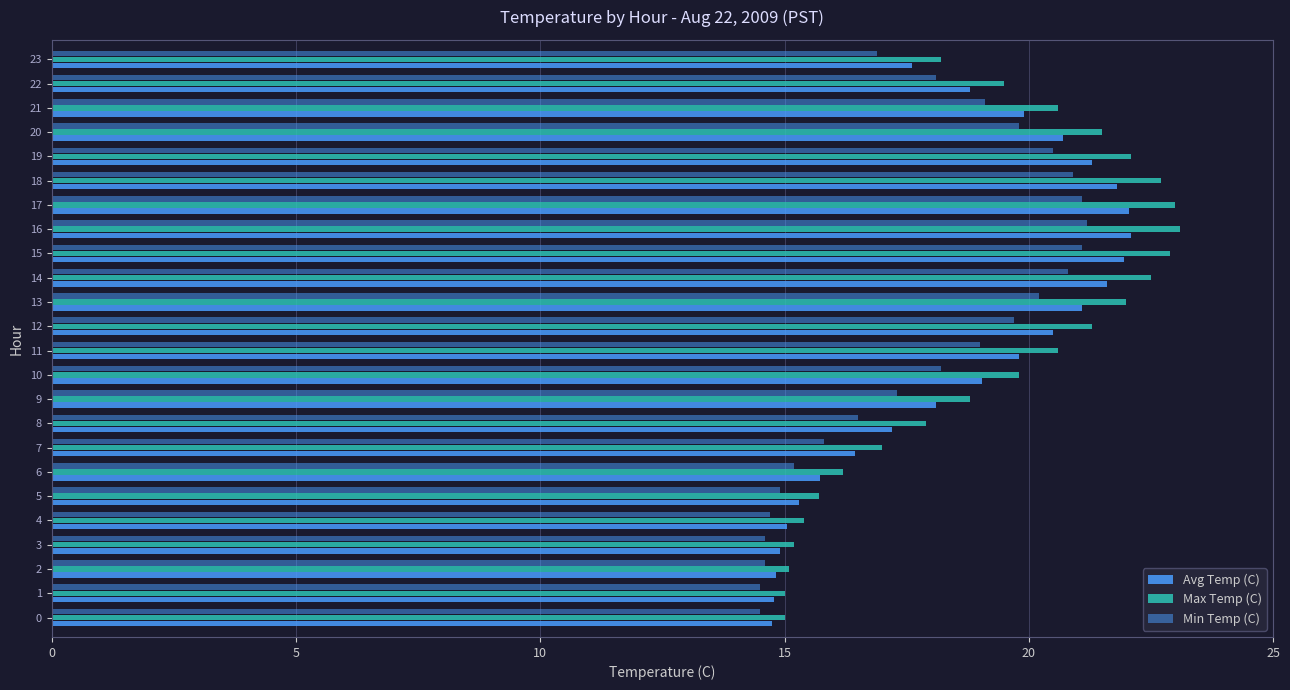

The Max Temp (C) series shows 34.1 at 12. True or false?

False